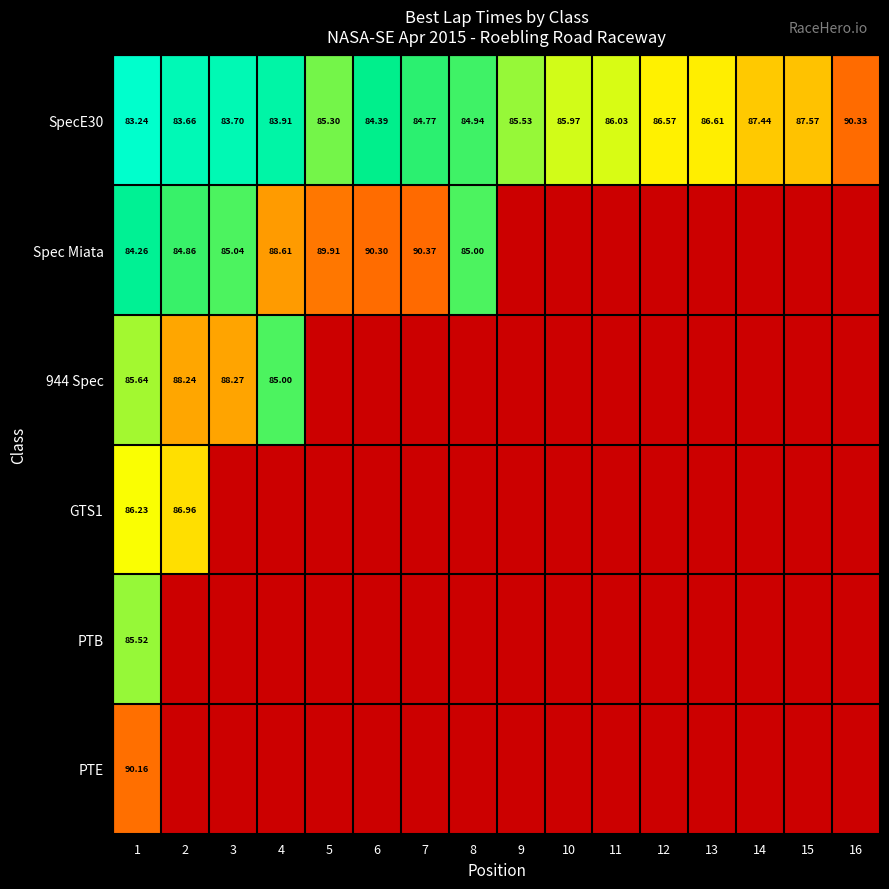

How many data points does each series have?

16